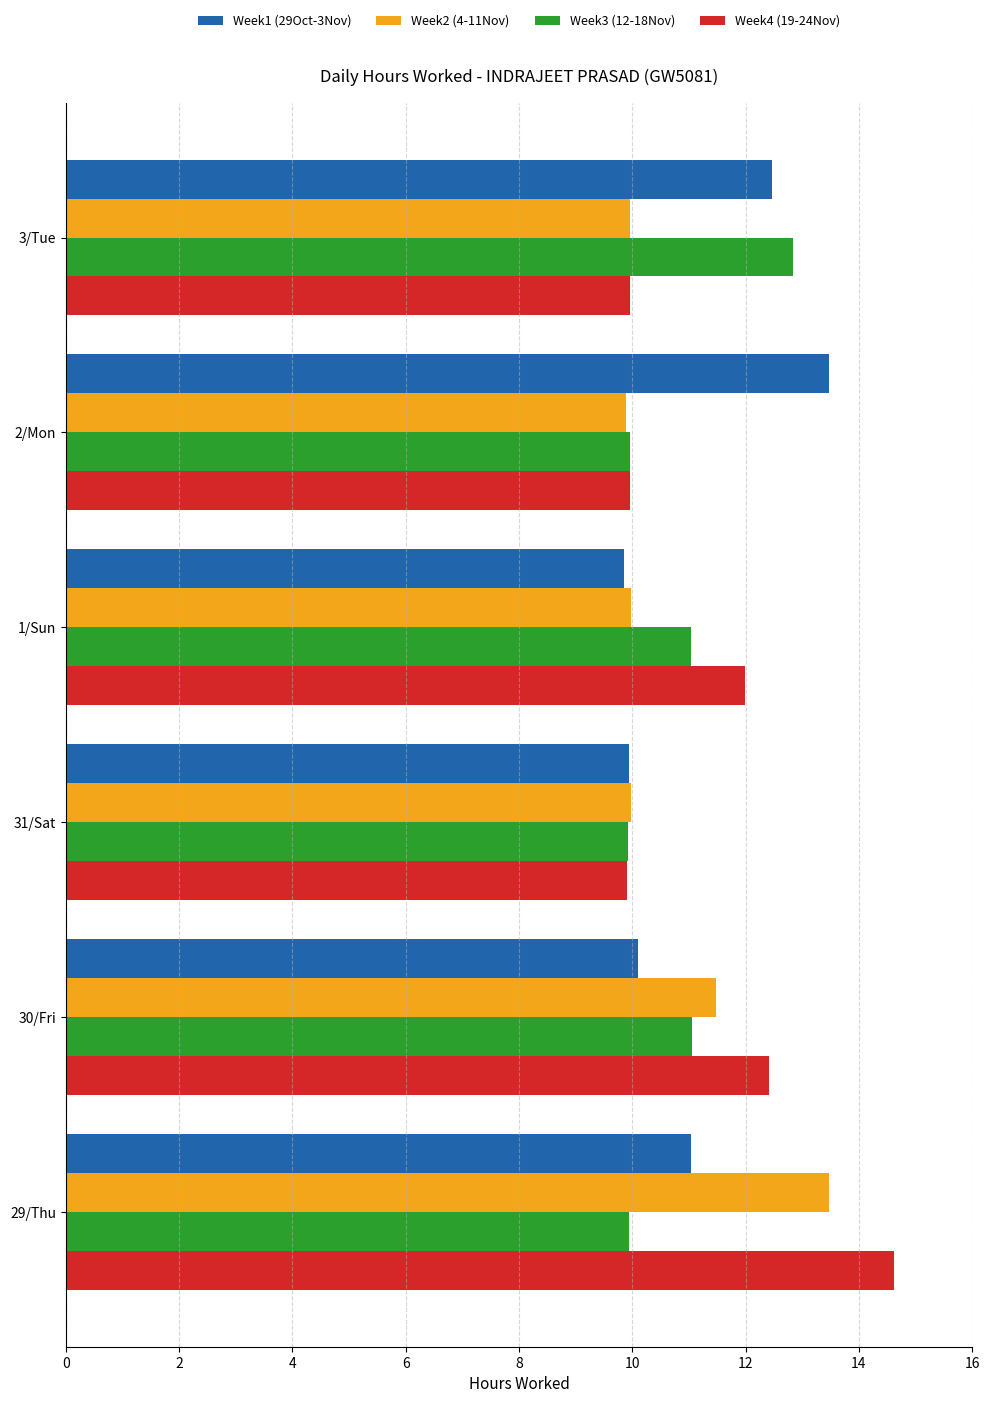

Which series has the widest spread of values?

Week4 (19-24Nov)